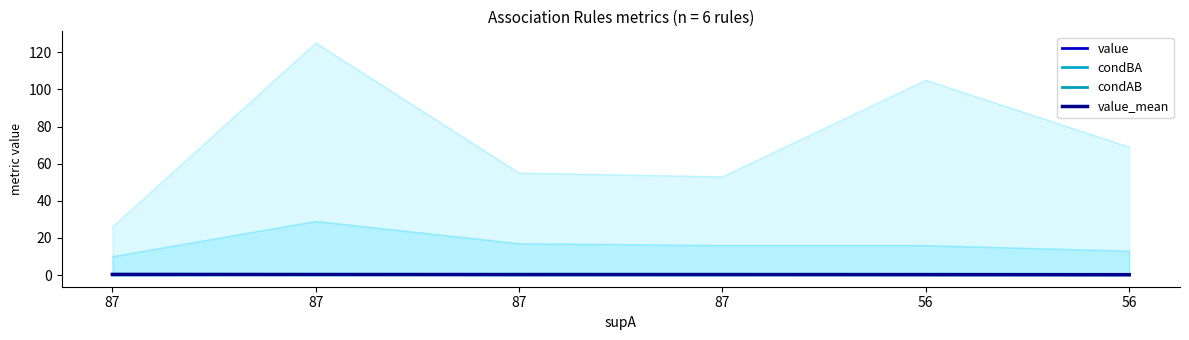

At how many categories does at least one series exceed 0?

6